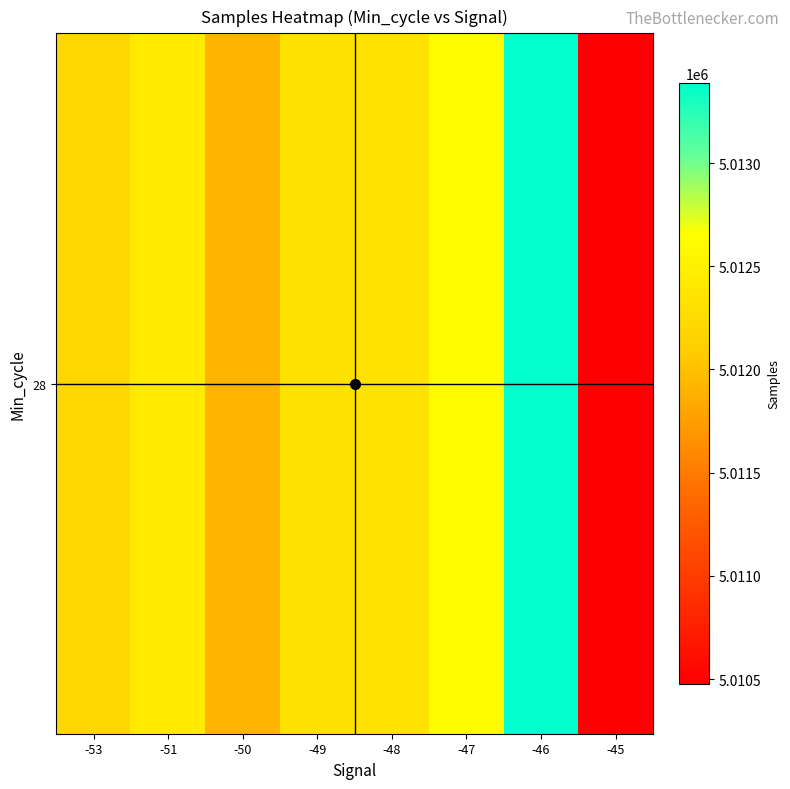

The value at -51 is 1488448. True or false?

False